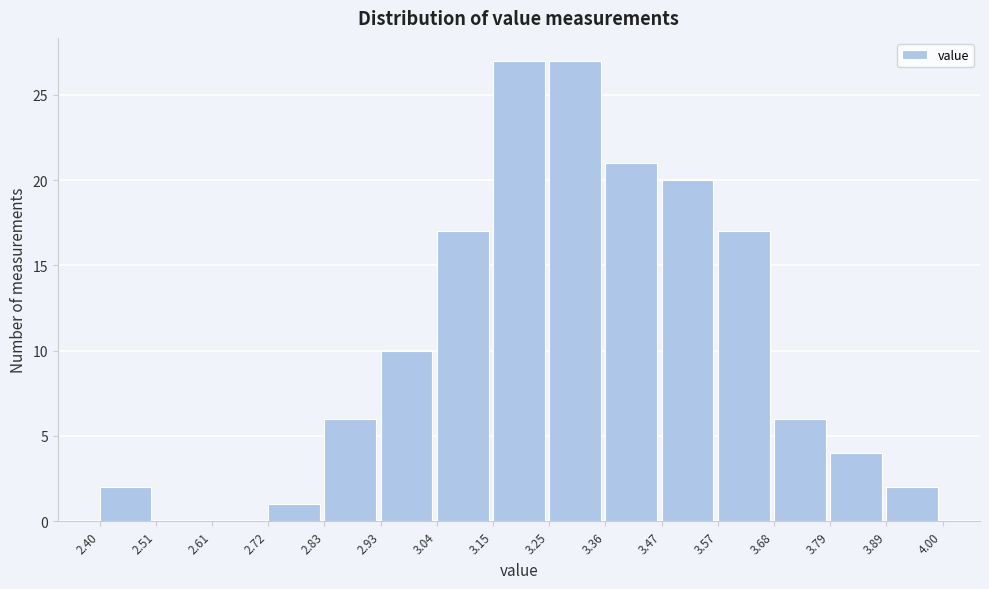

What is the height of the bar covering 2.83 to 2.93 on the x-axis? The values are not printed on the chart, so give them approximately, as read against the axis.

6